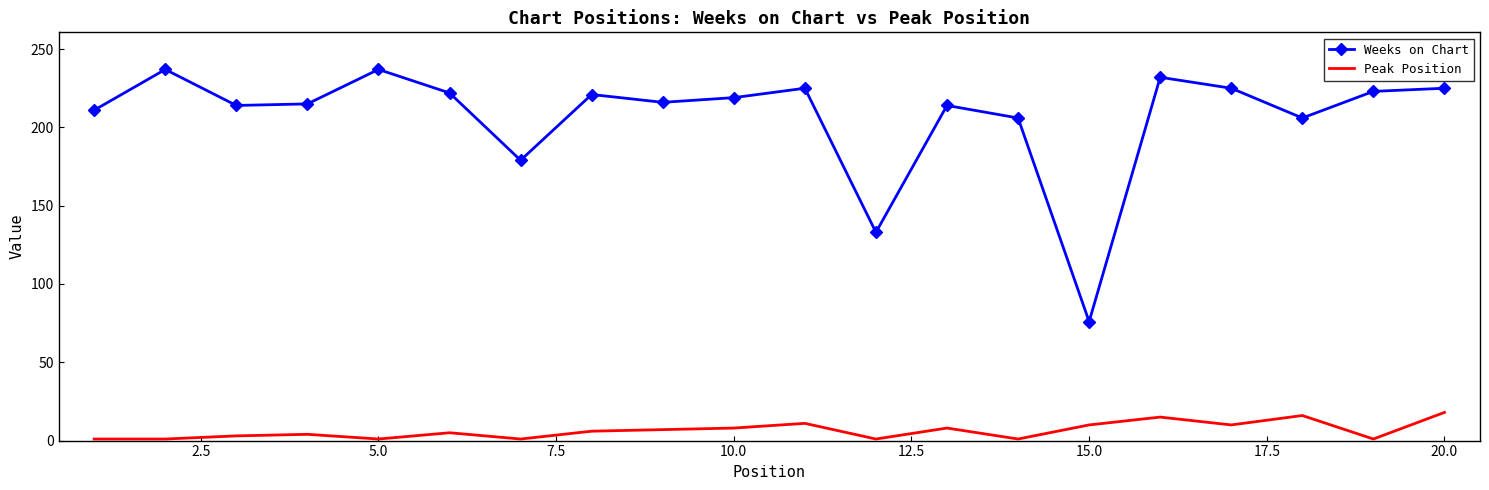

True or false: Weeks on Chart and Peak Position cross at least once.

False